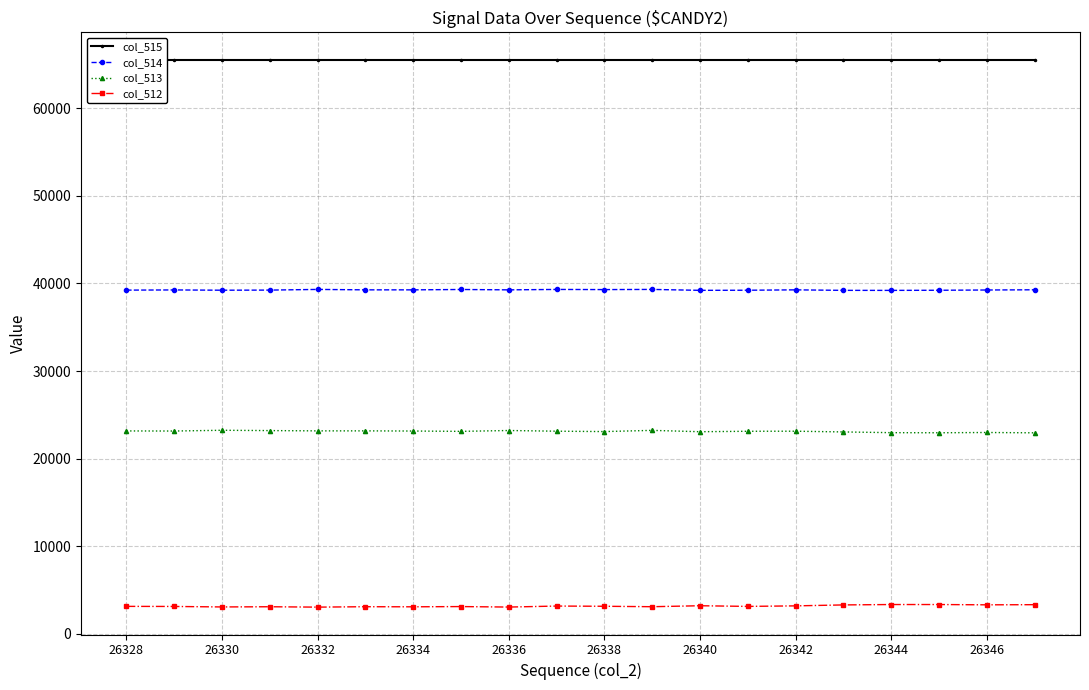

The col_513 series shows 30272 at 26338. True or false?

False